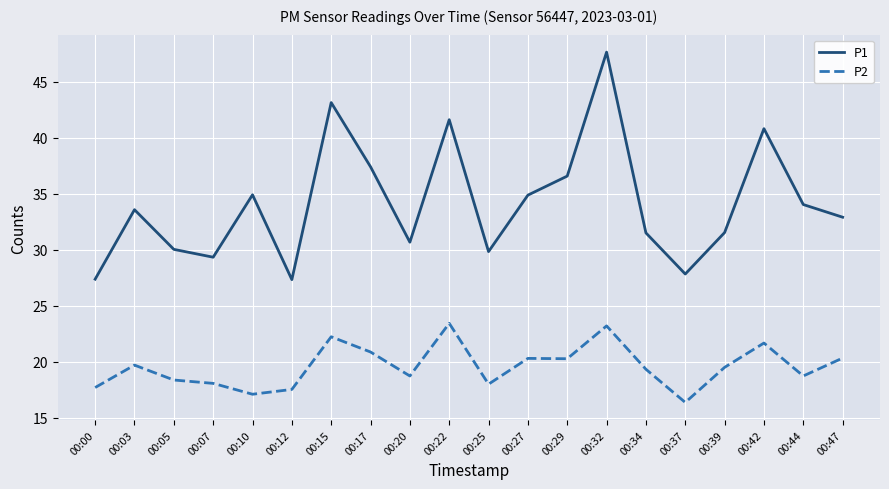

Where does the P2 series first go above 19?

00:03